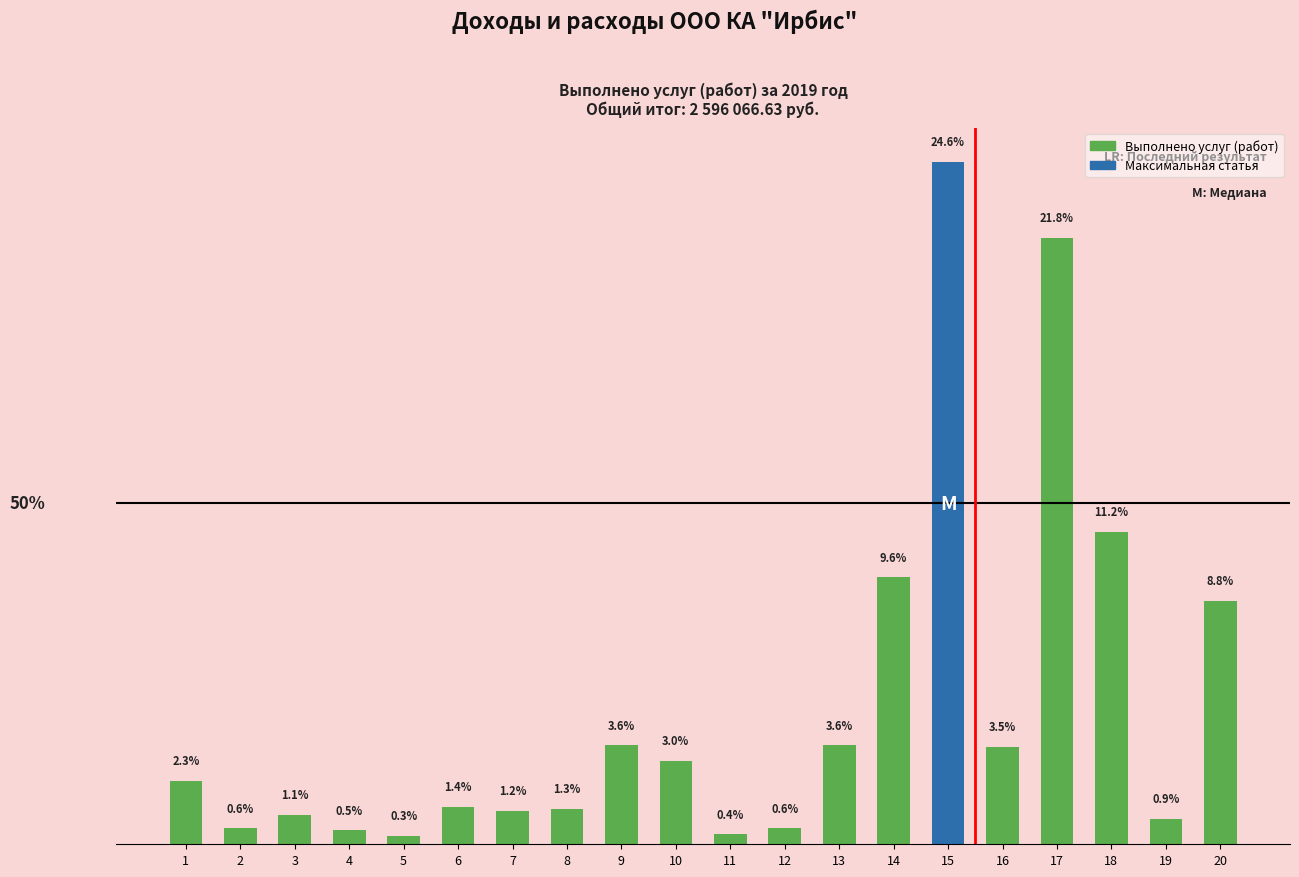

What is the maximum value shown in the chart?

476393.9